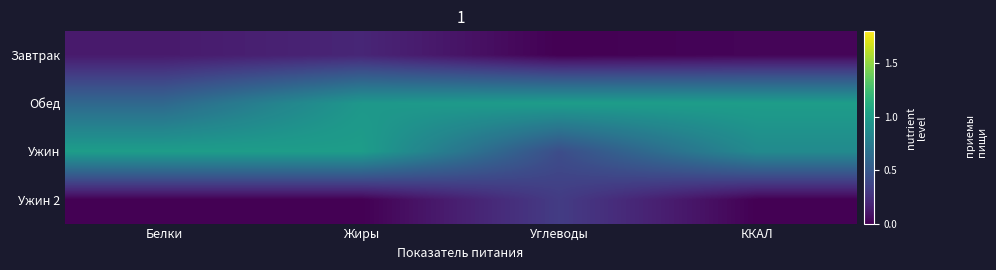

Reading right to left, what are all the values shown in this chart?

Завтрак: ККАЛ=0.0	Углеводы=0.0	Жиры=0.2	Белки=0.1
Обед: ККАЛ=1.0	Углеводы=1.0	Жиры=1.0	Белки=0.6
Ужин: ККАЛ=0.9	Углеводы=0.4	Жиры=1.0	Белки=1.0
Ужин 2: ККАЛ=0.0	Углеводы=0.3	Жиры=0.0	Белки=0.0